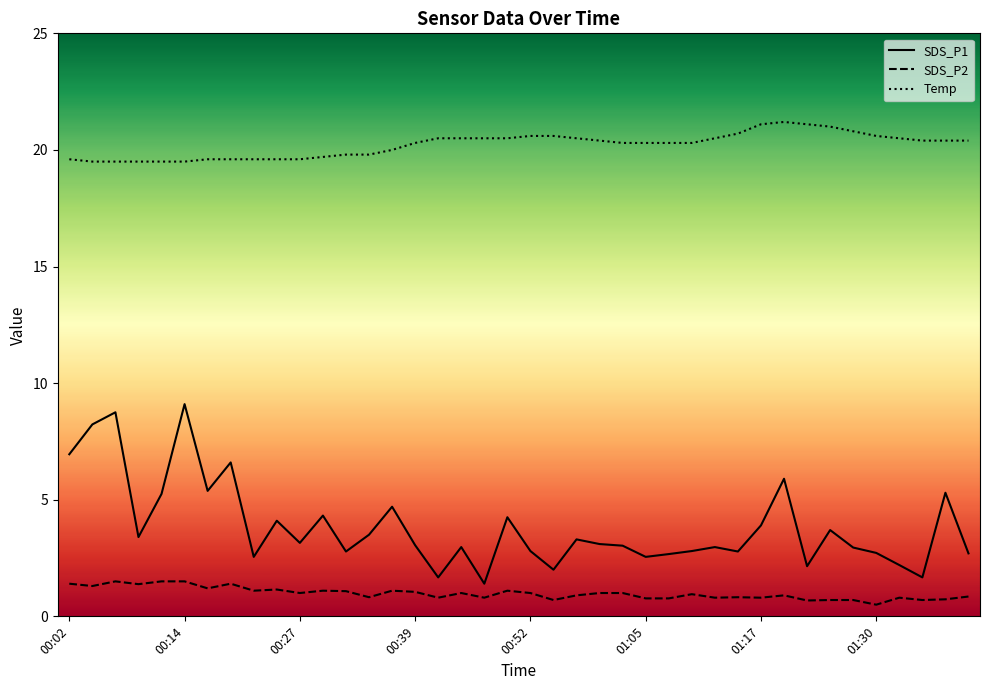

How many lines are shown in the chart?

3